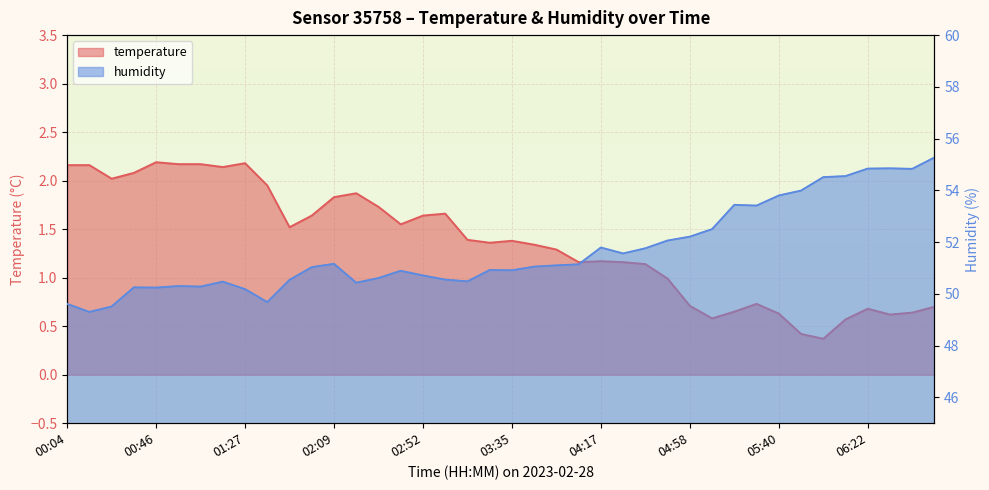

Where is the first local maximum for humidity?

00:35